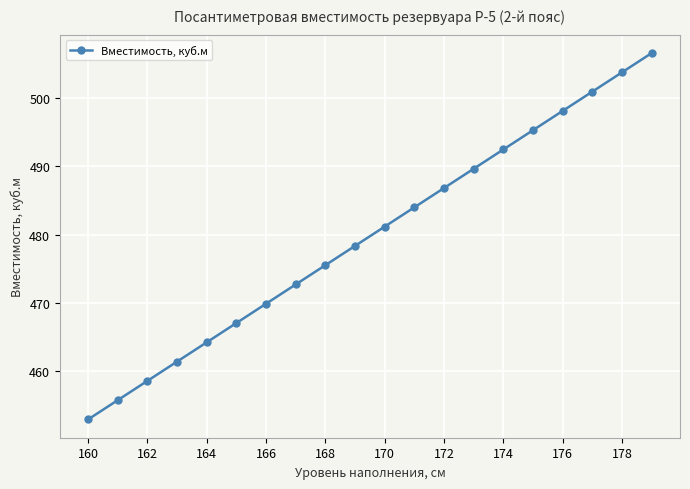

Reading right to left, what are all the values shown in this chart?

506.6	503.8	501.0	498.1	495.3	492.5	489.7	486.8	484.0	481.2	478.3	475.5	472.7	469.9	467.0	464.2	461.4	458.5	455.7	452.9